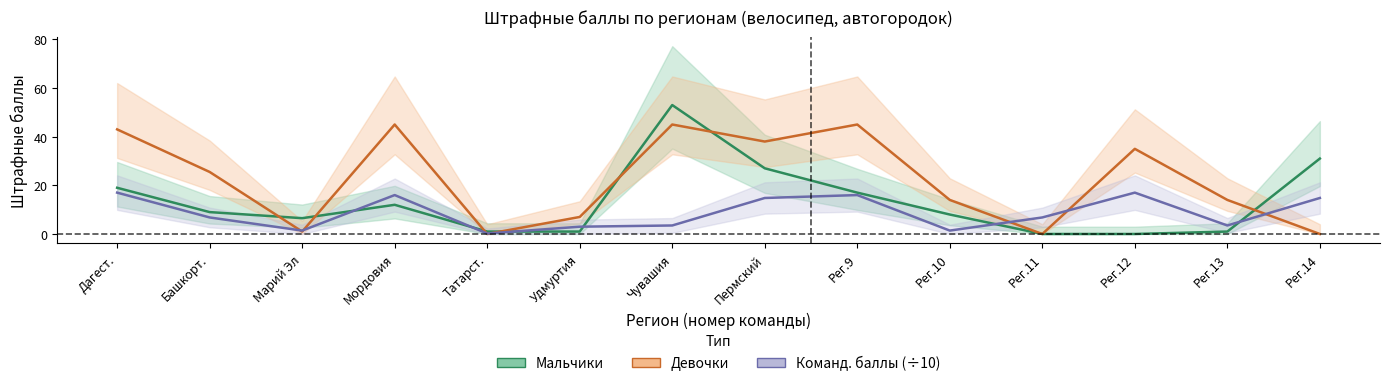

Count the number of categories in the chart.

14